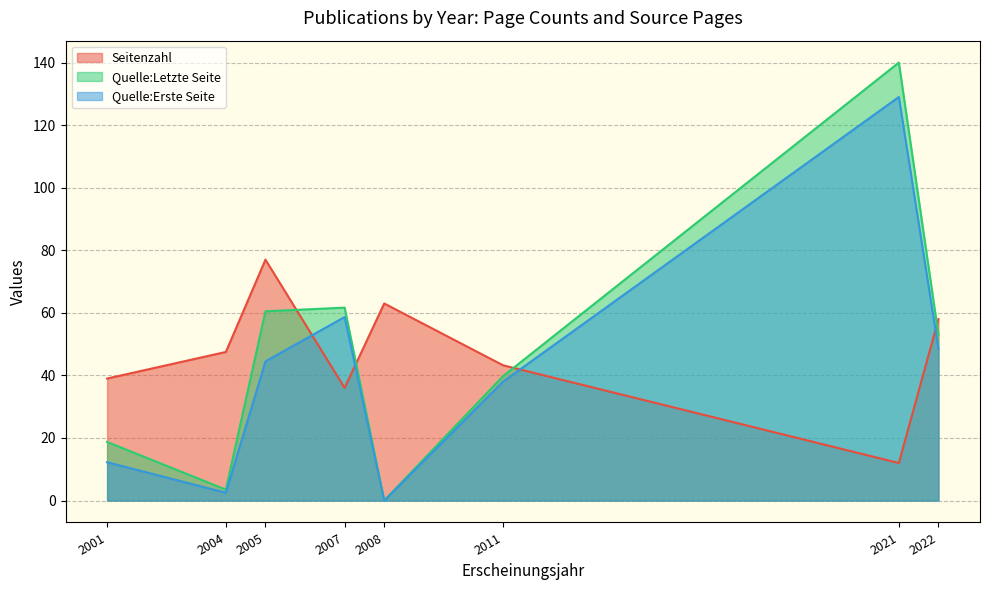

What is the lowest value of the Seitenzahl series?

12.0